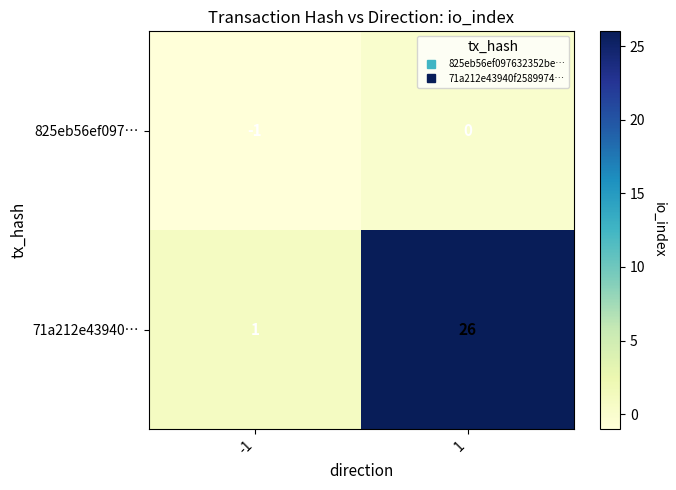

How many categories are shown in the chart?

2